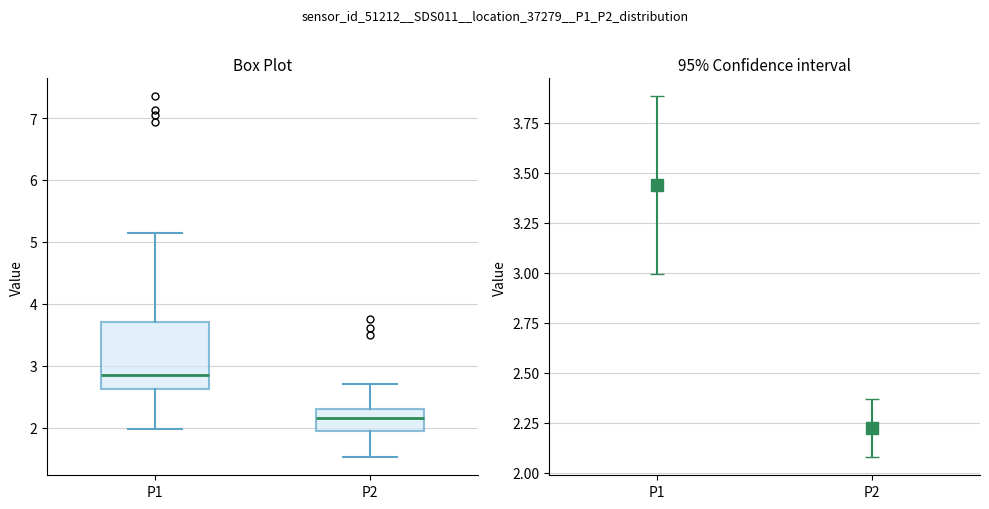

Reading left to right, transcribe this box plot: for each box, give where its median line is, the range the box spans, and where its two whiskers end, as read against the y-axis. The values are not printed on the chart, so give them approximately, as read against the axis.

P1: median 2.9, box 2.6 to 3.7, whiskers 2.0 to 5.2
P2: median 2.2, box 2.0 to 2.3, whiskers 1.5 to 2.7